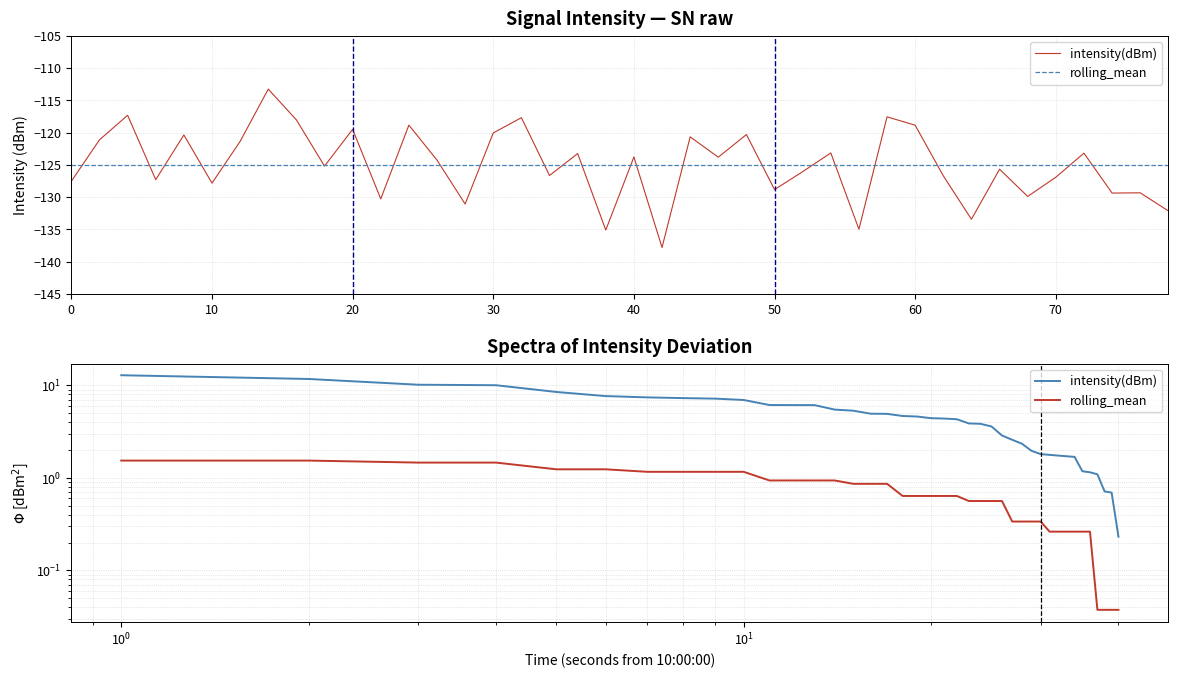

What are all the series names shown in the legend?

intensity(dBm), rolling_mean